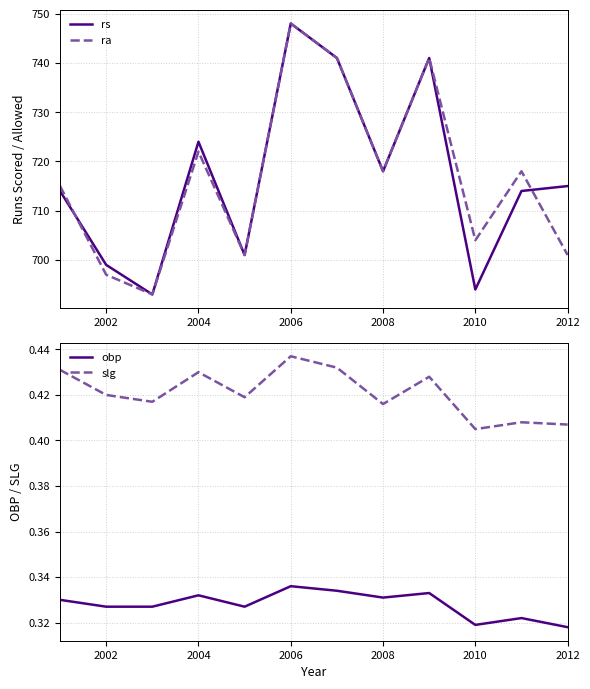

Reading left to right, extract all data points from this chart.

rs: 714.0	699.0	693.0	724.0	701.0	748.0	741.0	718.0	741.0	694.0	714.0	715.0
ra: 715.0	697.0	693.0	722.0	701.0	748.0	741.0	718.0	741.0	704.0	718.0	701.0
obp: 0.3	0.3	0.3	0.3	0.3	0.3	0.3	0.3	0.3	0.3	0.3	0.3
slg: 0.4	0.4	0.4	0.4	0.4	0.4	0.4	0.4	0.4	0.4	0.4	0.4